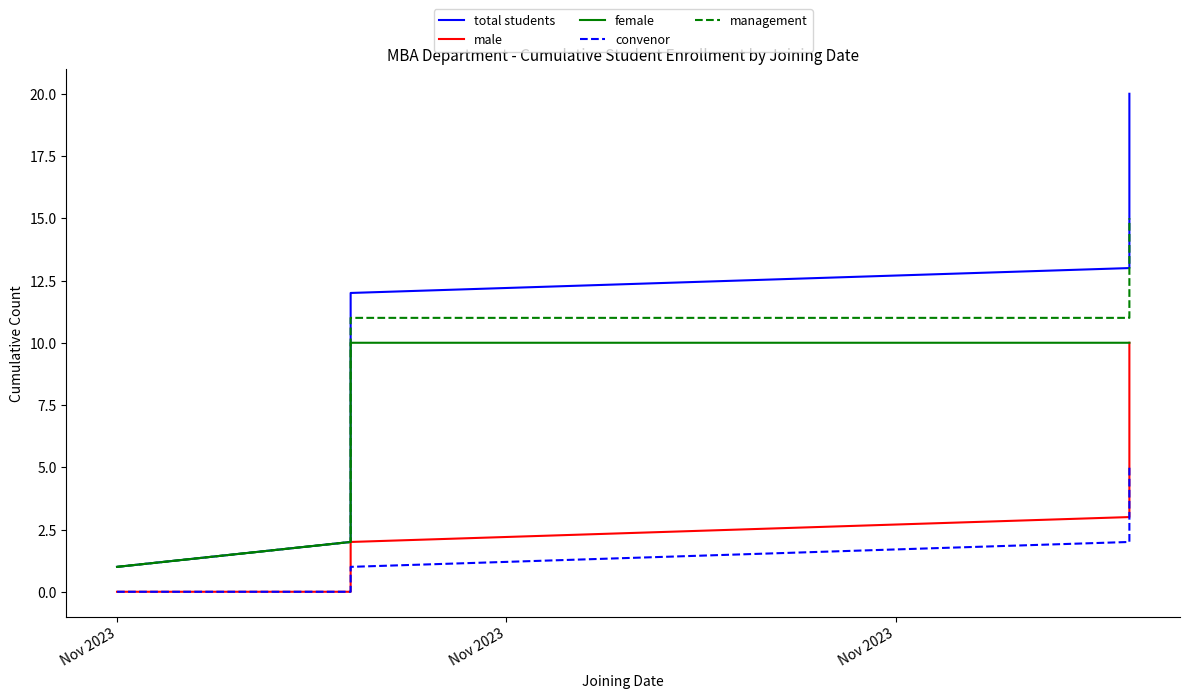

What is the sum of all female values?

150